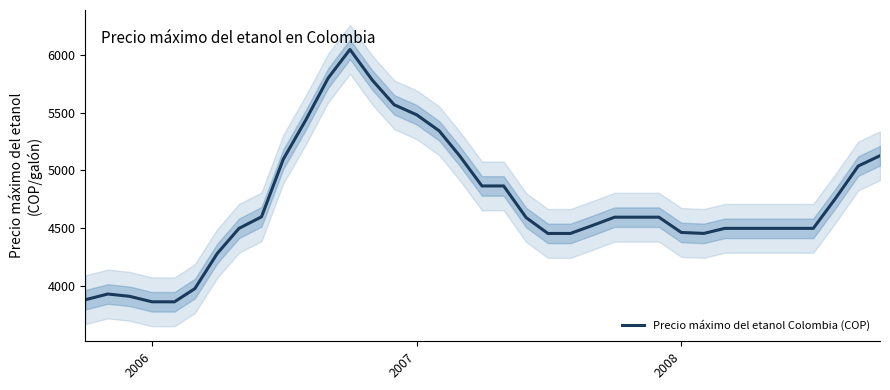

How many series are shown in this chart?

1